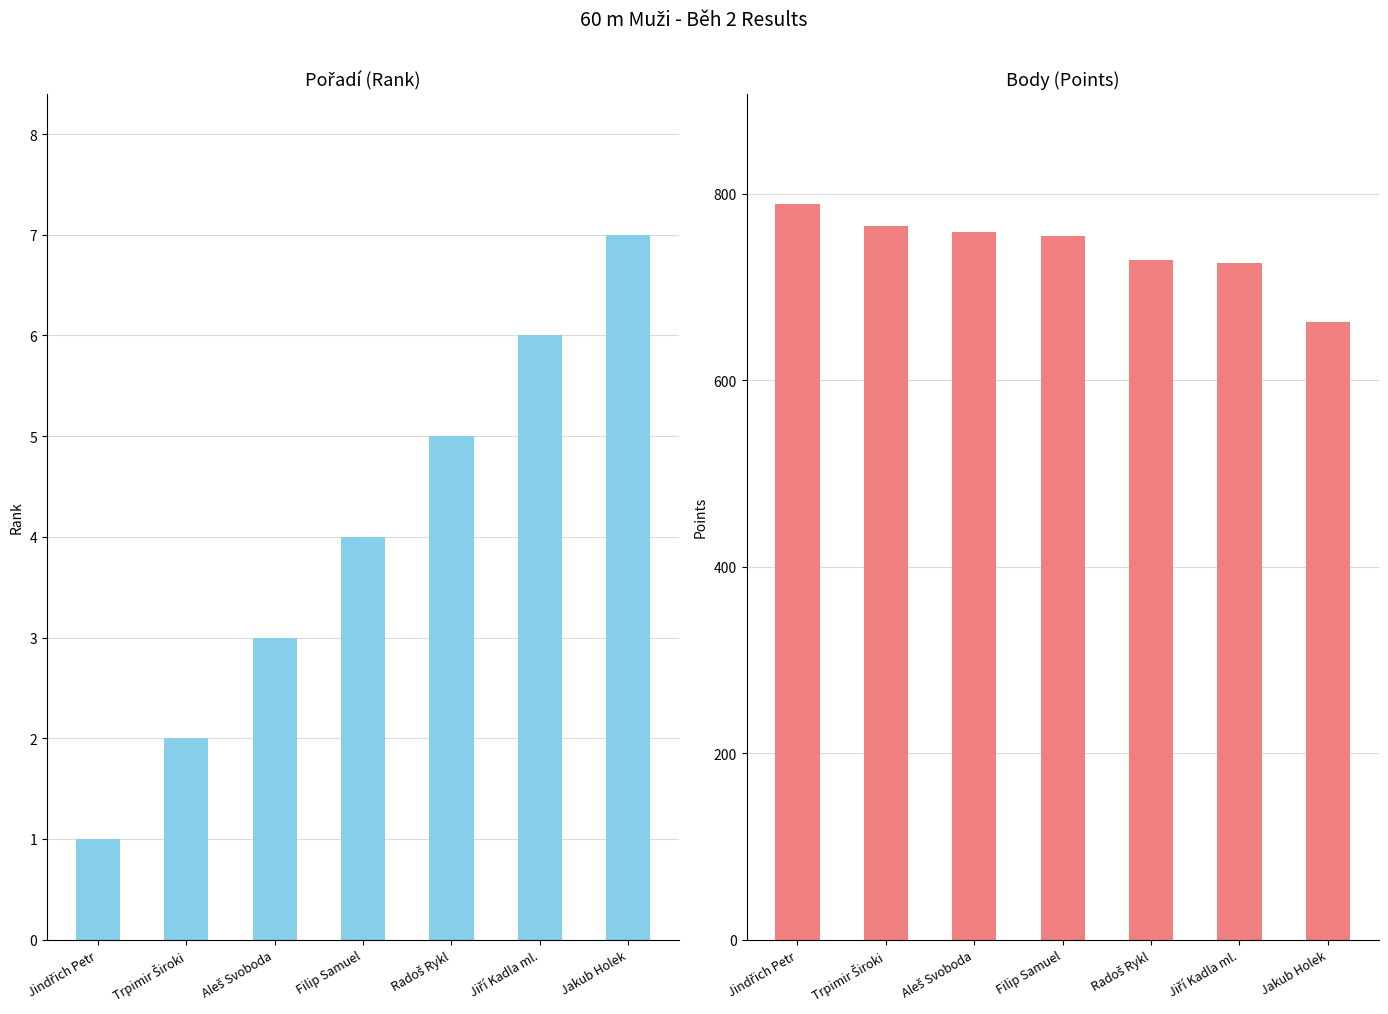

At which category does the chart reach its peak across all series?

Jindřich Petr